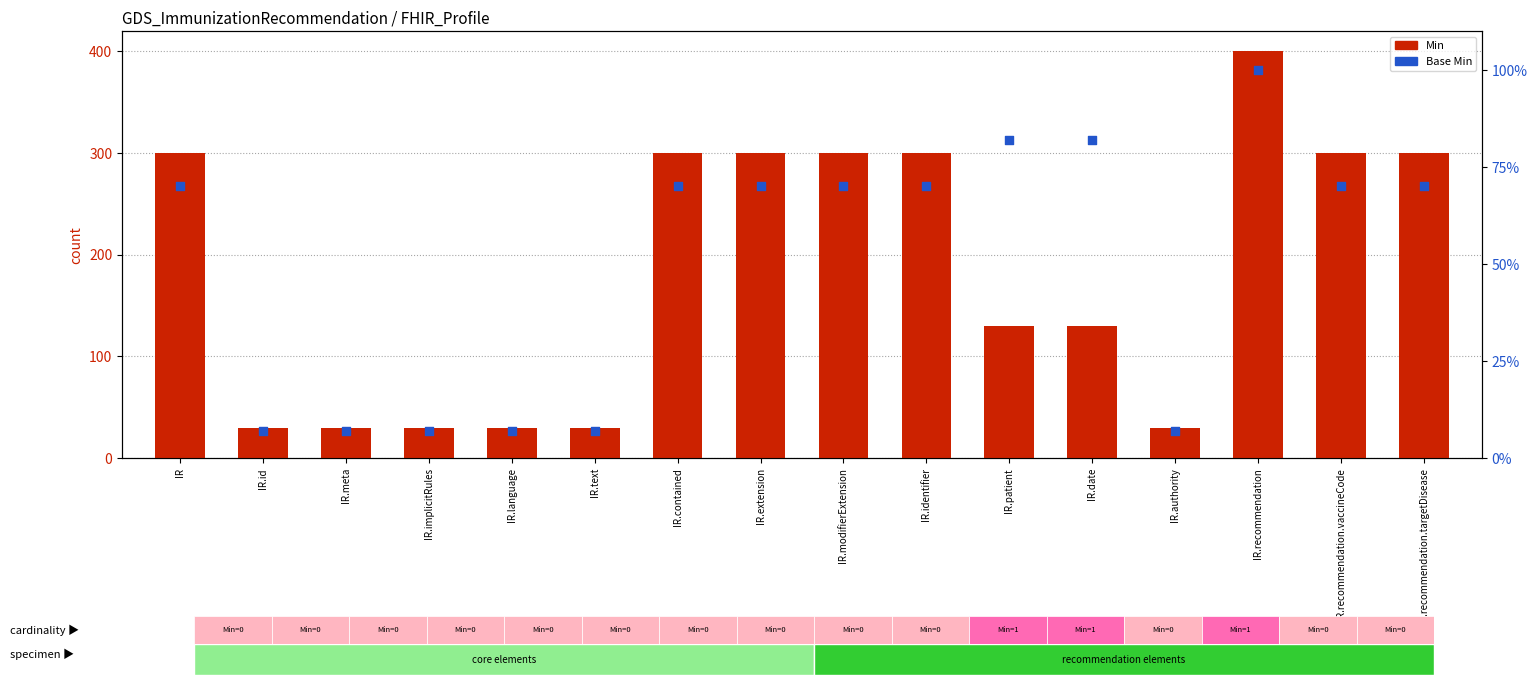

Is the value of Base Min at IR.authority greater than the value of Min at IR.date?

No